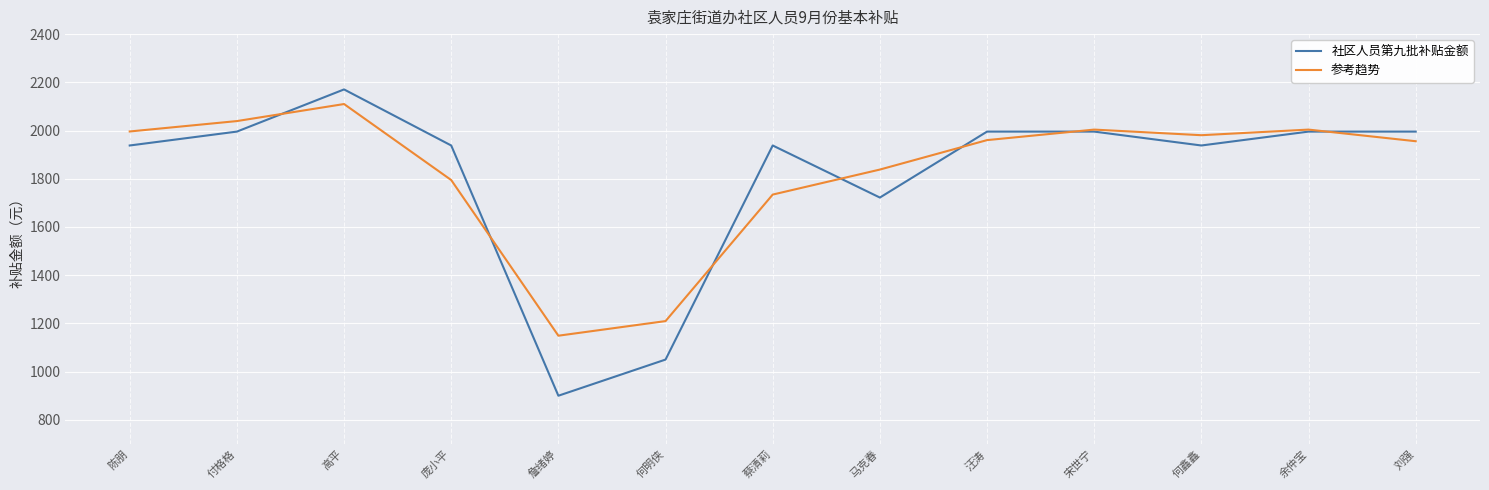

What is the spread (max minus min) of values at 刘强?

39.9